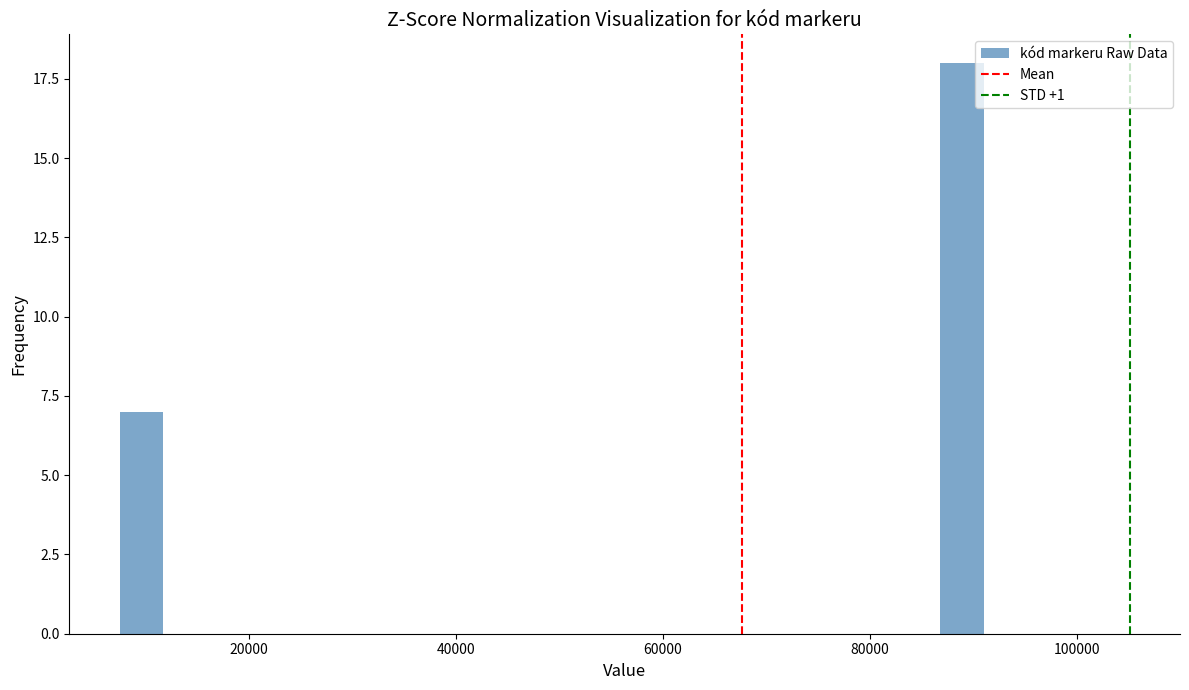

Around what value on the x-axis is the tallest bar? Give the approximate position of its centre, as read against the axis.

88000